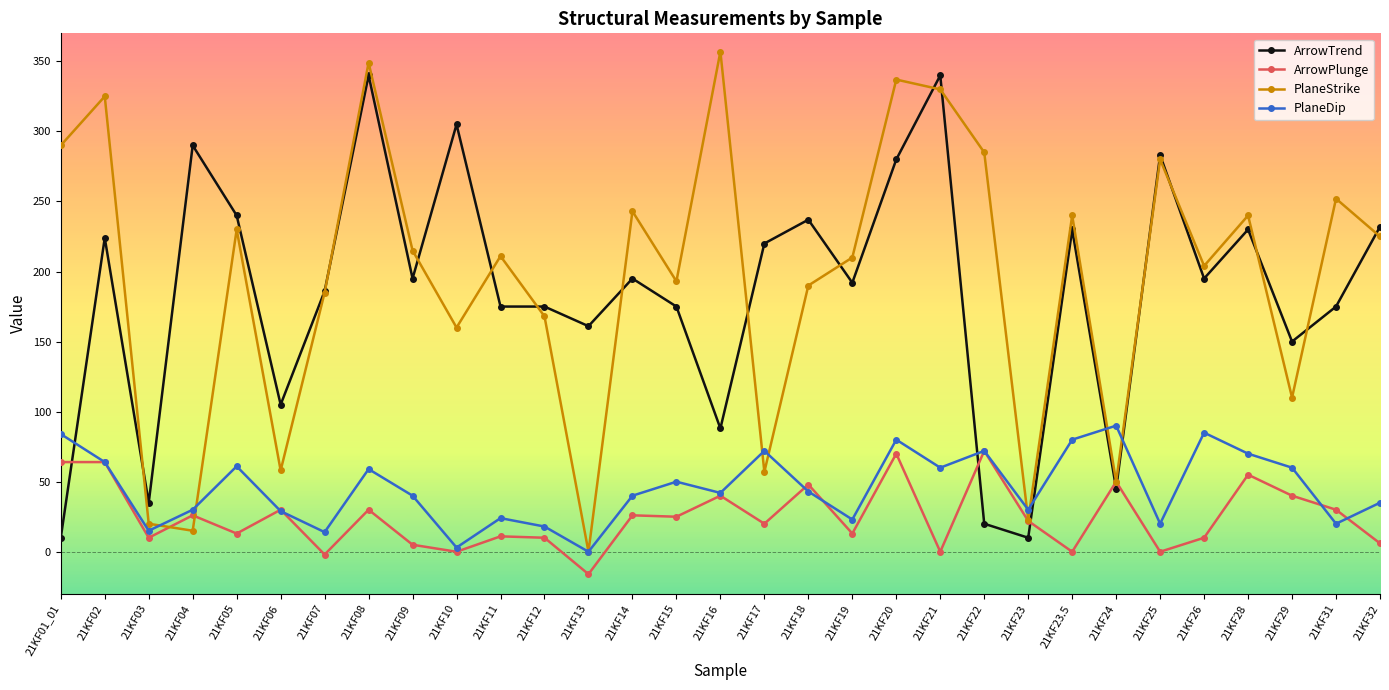

The value of ArrowPlunge at 21KF21 is 0. True or false?

True